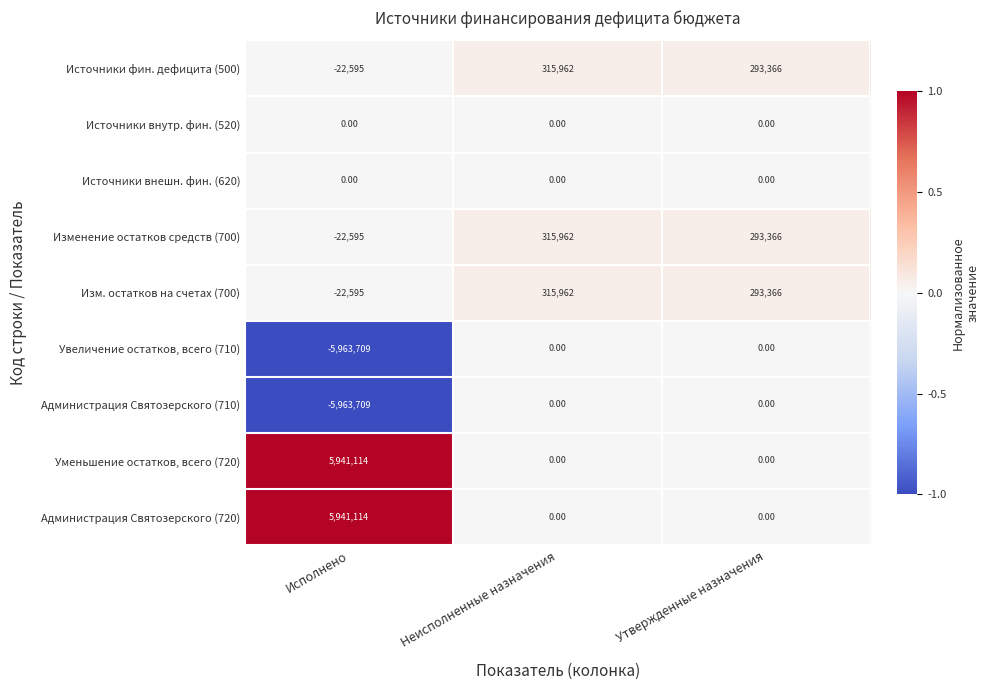

Is the value of Изм. остатков на счетах (700) at Неисполненные назначения greater than the value of Источники внешн. фин. (620) at Неисполненные назначения?

Yes